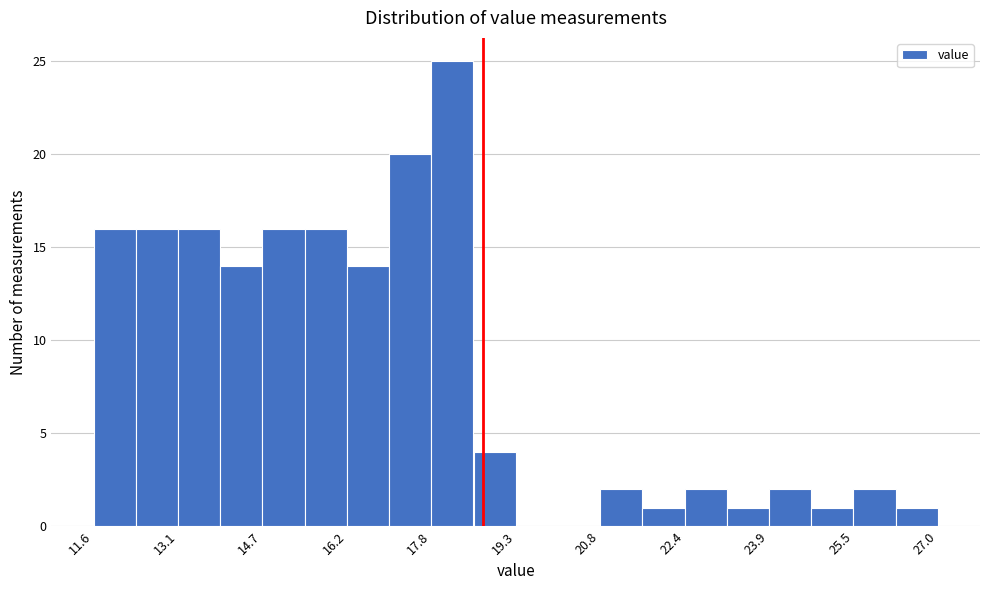

Around what value on the x-axis is the tallest bar? Give the approximate position of its centre, as read against the axis.

18.2